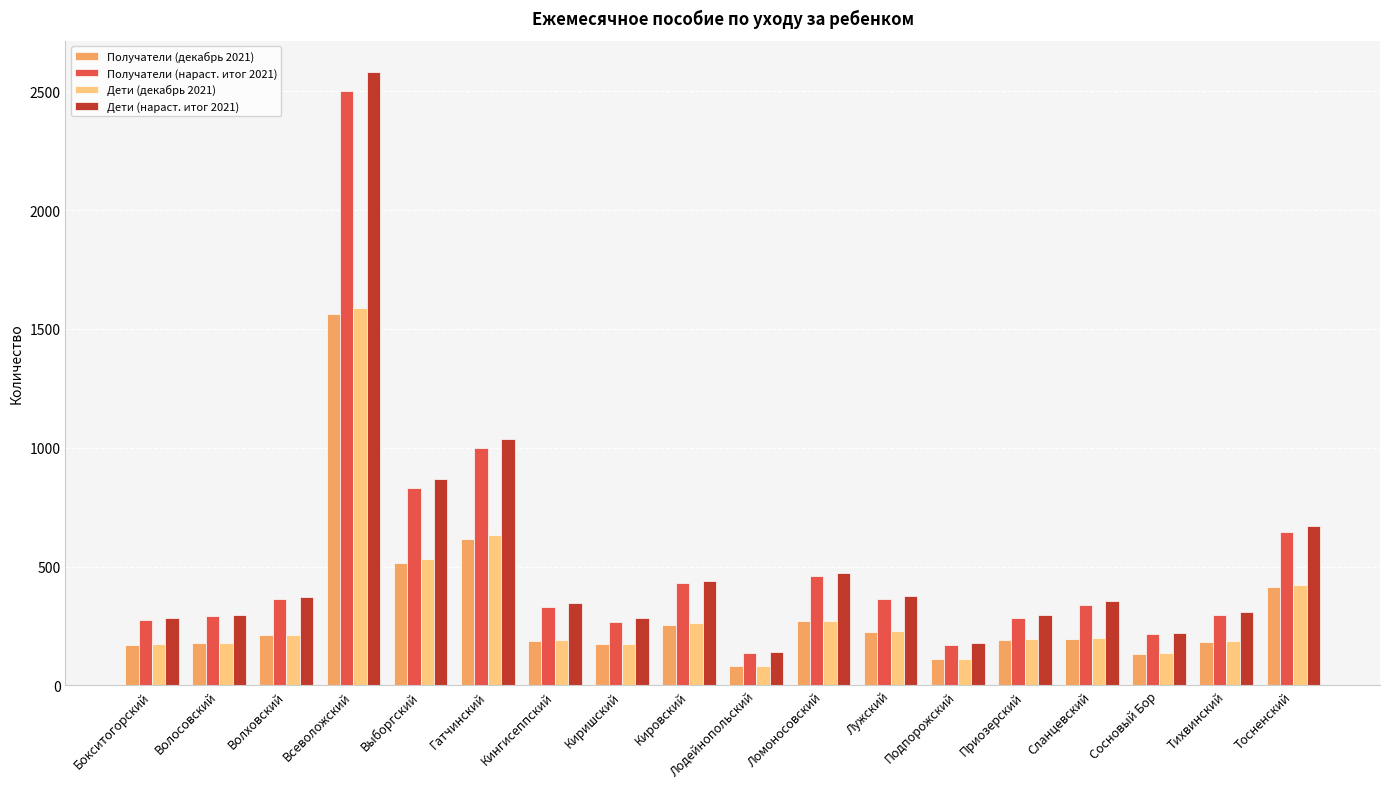

What are all the series names shown in the legend?

Получатели (декабрь 2021), Получатели (нараст. итог 2021), Дети (декабрь 2021), Дети (нараст. итог 2021)